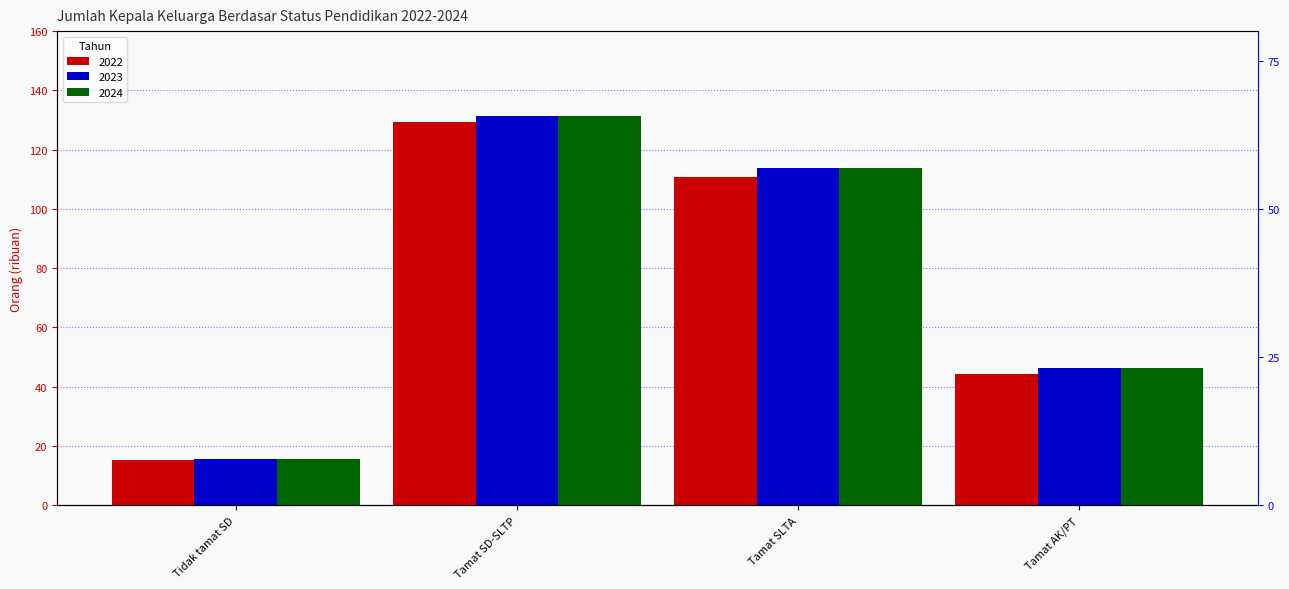

Rank the series by their maximum value, from lowest to highest.

2022, 2023, 2024